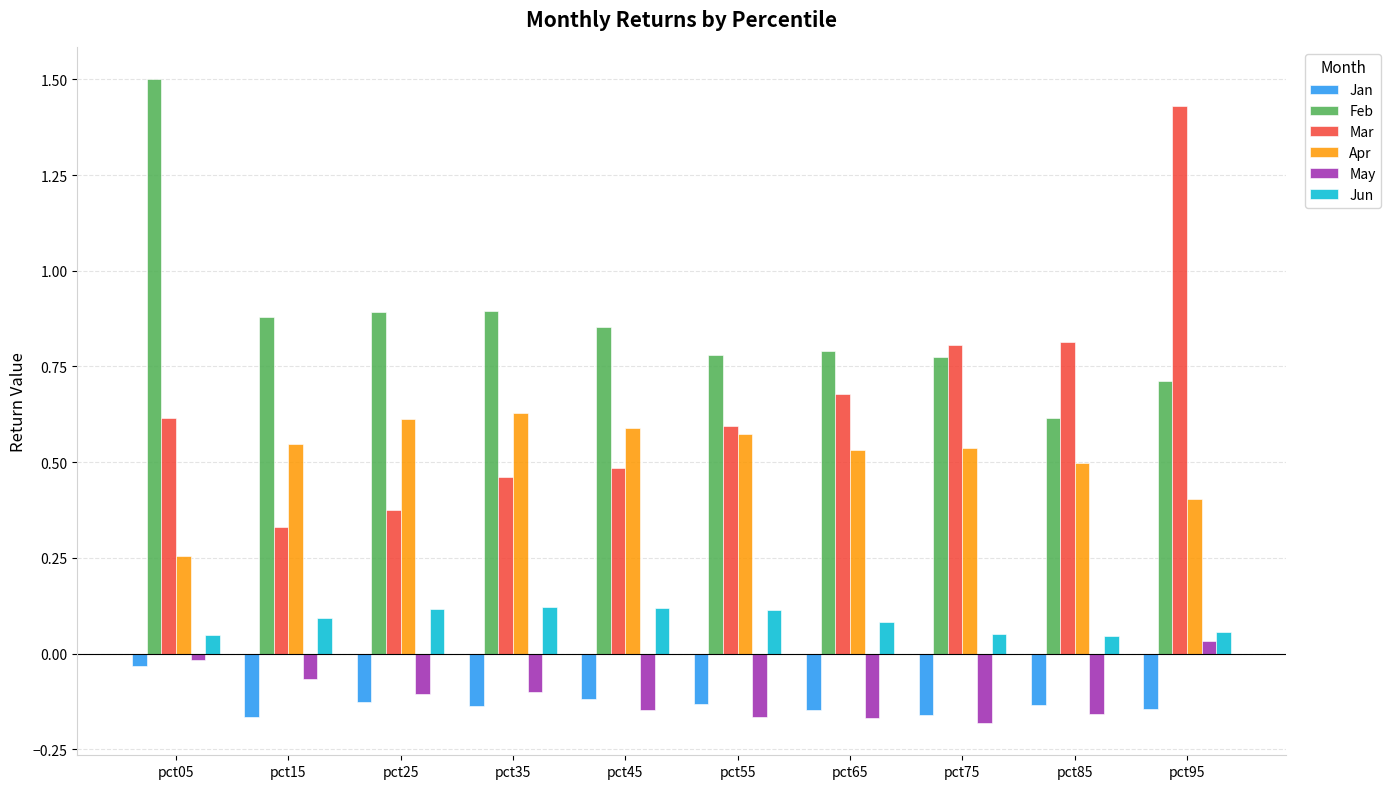

At which label does Mar reach its peak?

pct95